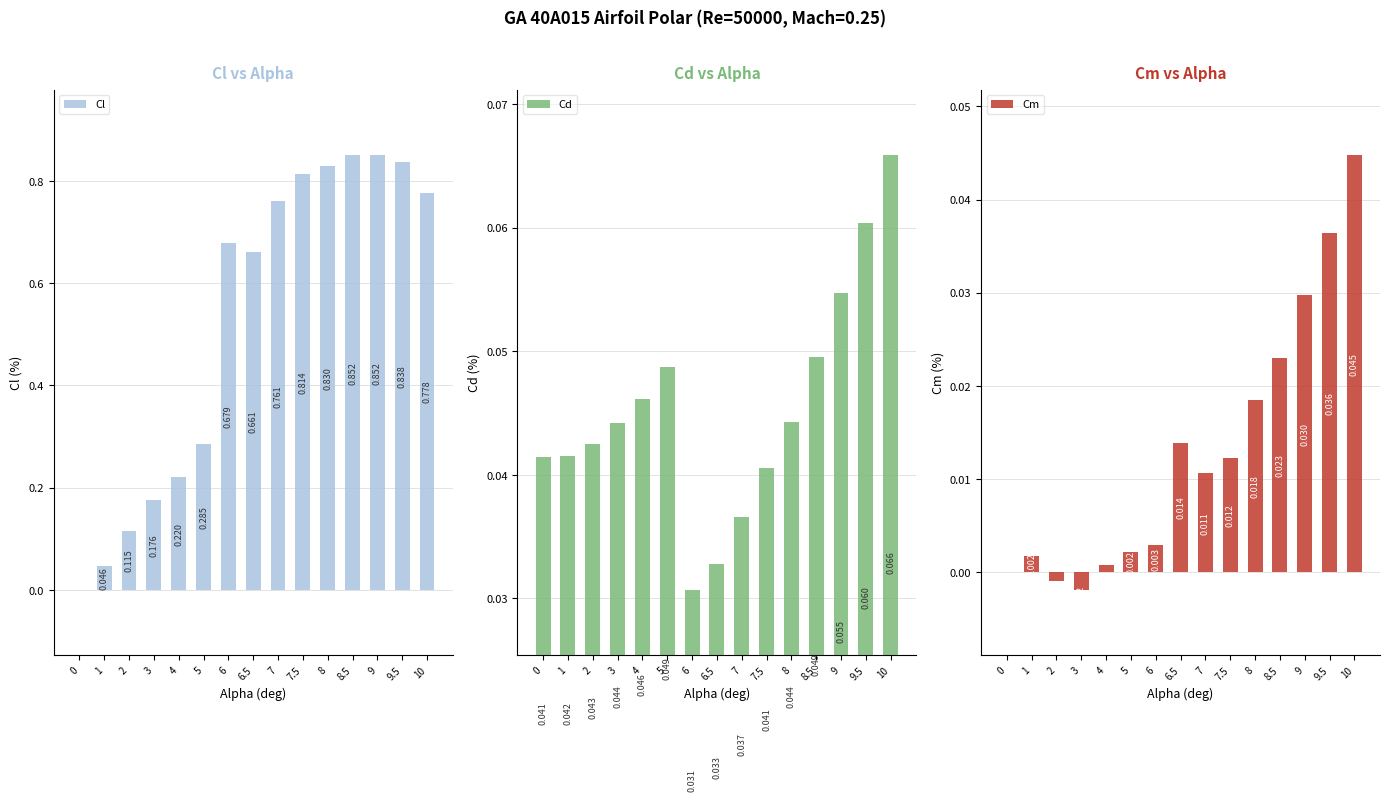

Reading left to right, extract all data points from this chart.

Cl: 0.0	0.0	0.1	0.2	0.2	0.3	0.7	0.7	0.8	0.8	0.8	0.9	0.9	0.8	0.8
Cd: 0.0	0.0	0.0	0.0	0.0	0.0	0.0	0.0	0.0	0.0	0.0	0.0	0.1	0.1	0.1
Cm: 0.0	0.0	-0.0	-0.0	0.0	0.0	0.0	0.0	0.0	0.0	0.0	0.0	0.0	0.0	0.0